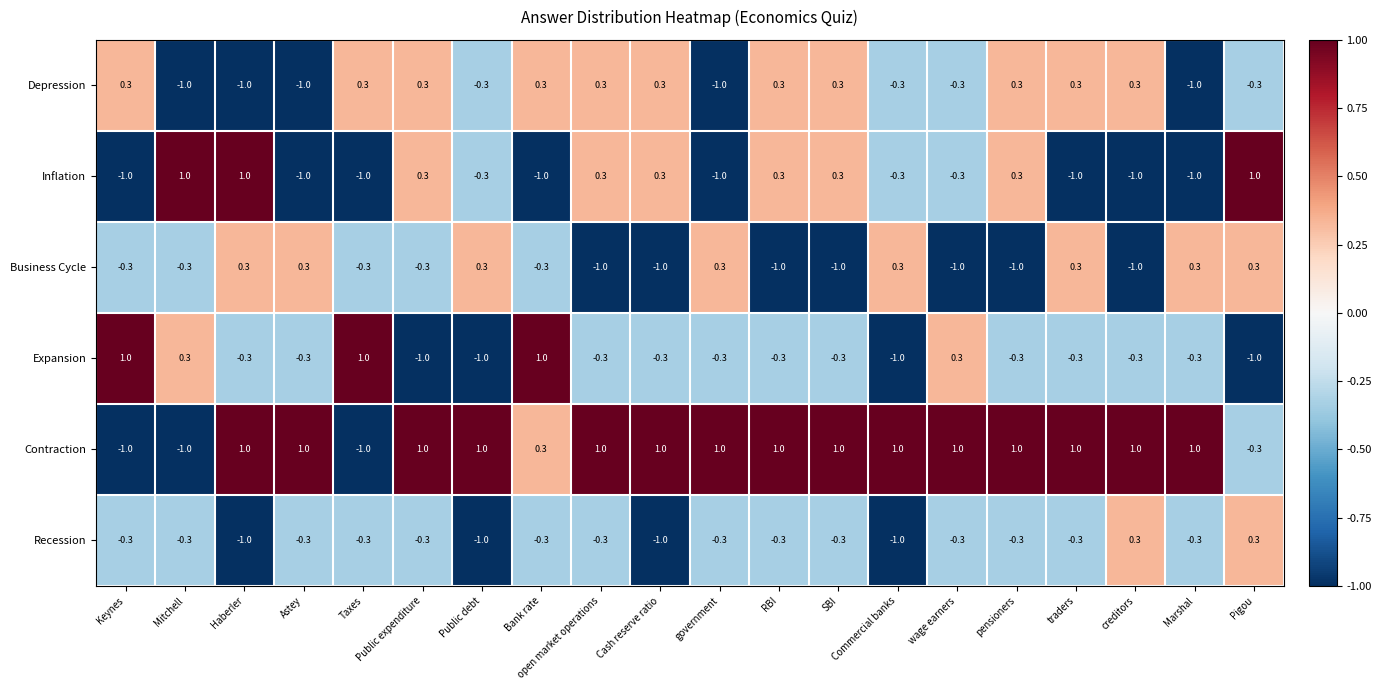

At how many categories does at least one series exceed 0?

20